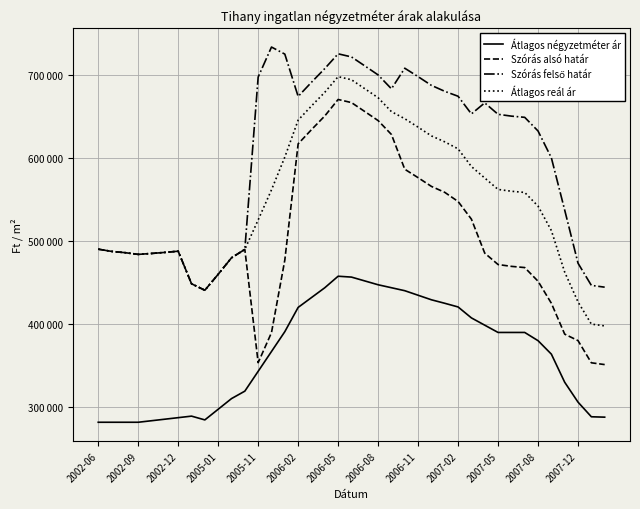

In Átlagos reál ár, how many points are higher than both neighbors (excluding endpoints)?

2